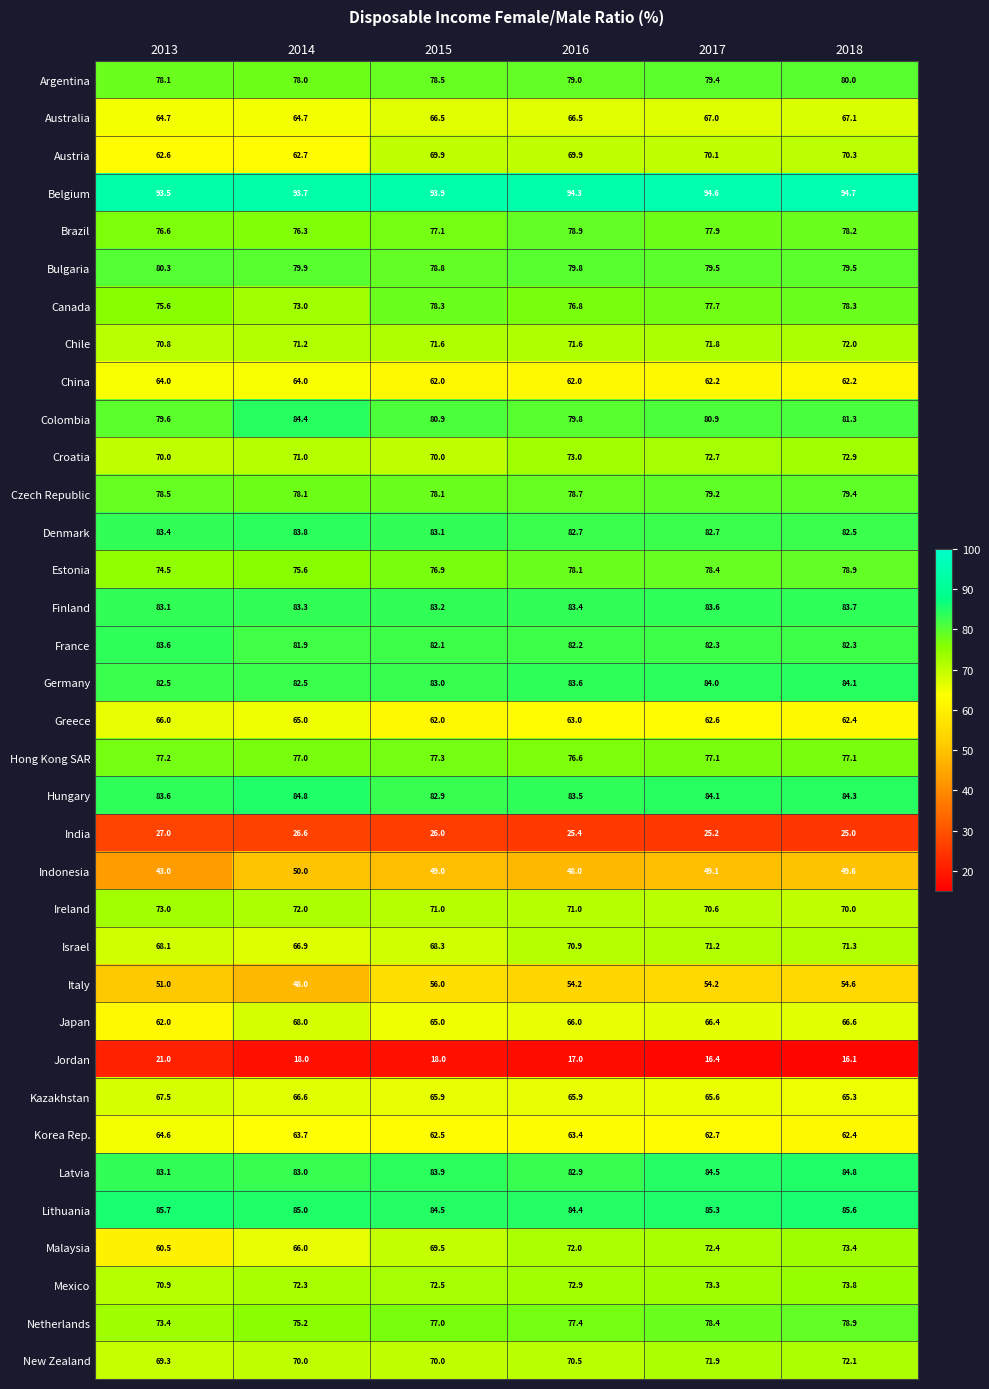

The value of Latvia at 2016 is 82.9. True or false?

True